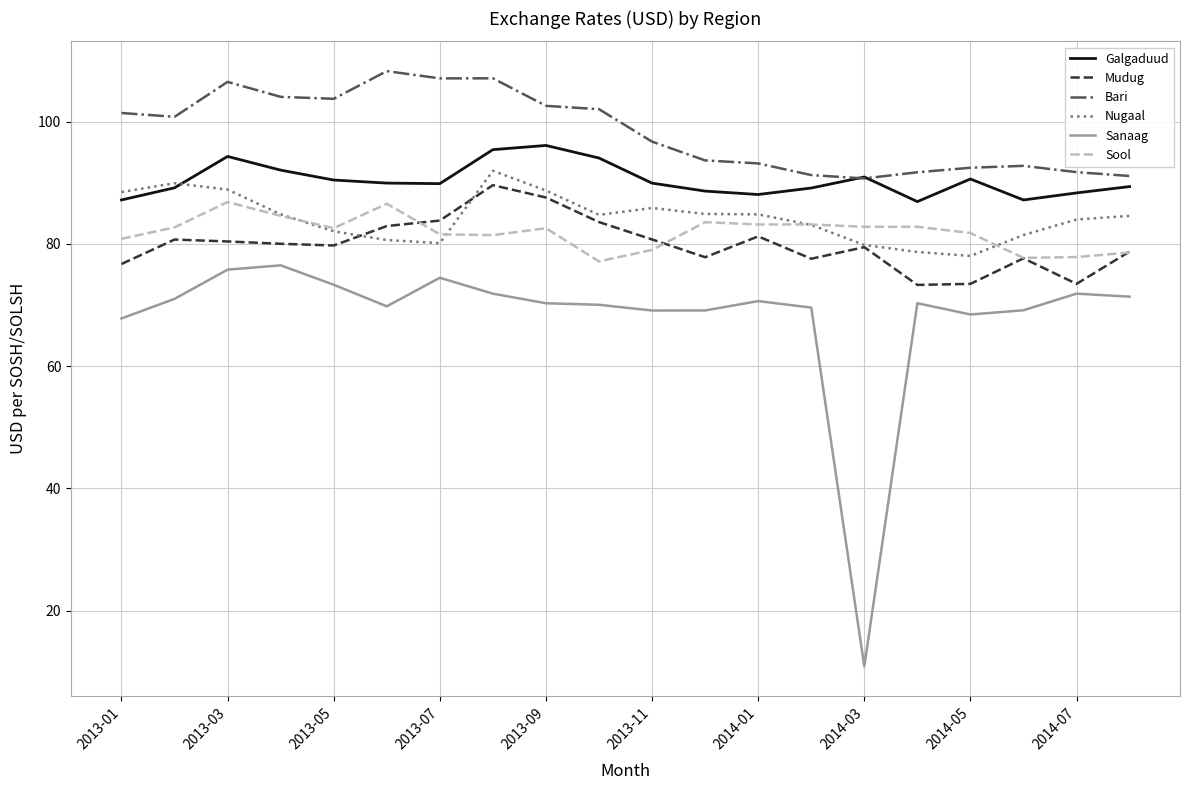

True or false: Mudug and Galgaduud cross at least once.

False